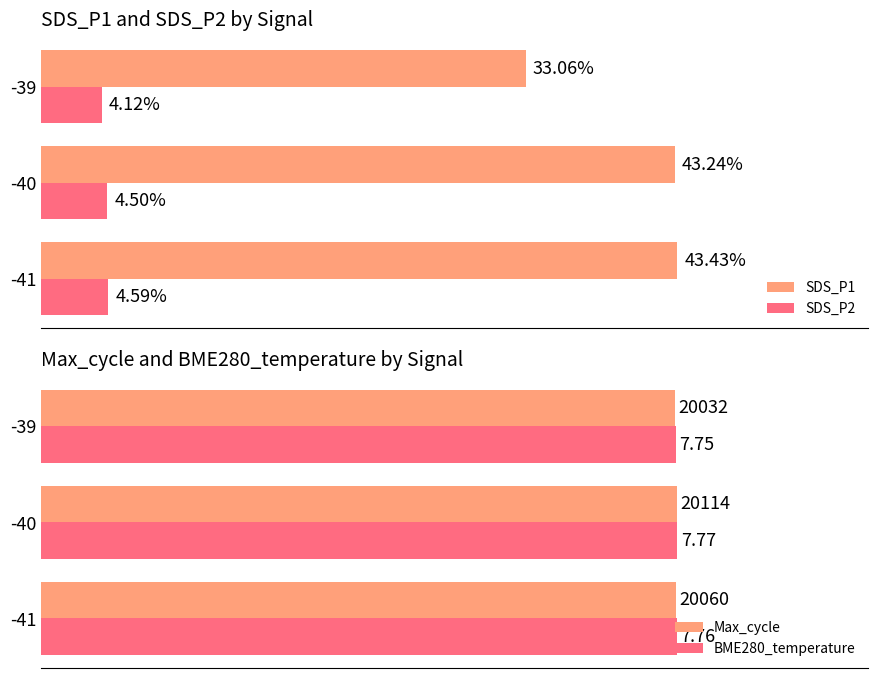

Which series has the widest spread of values?

SDS_P1